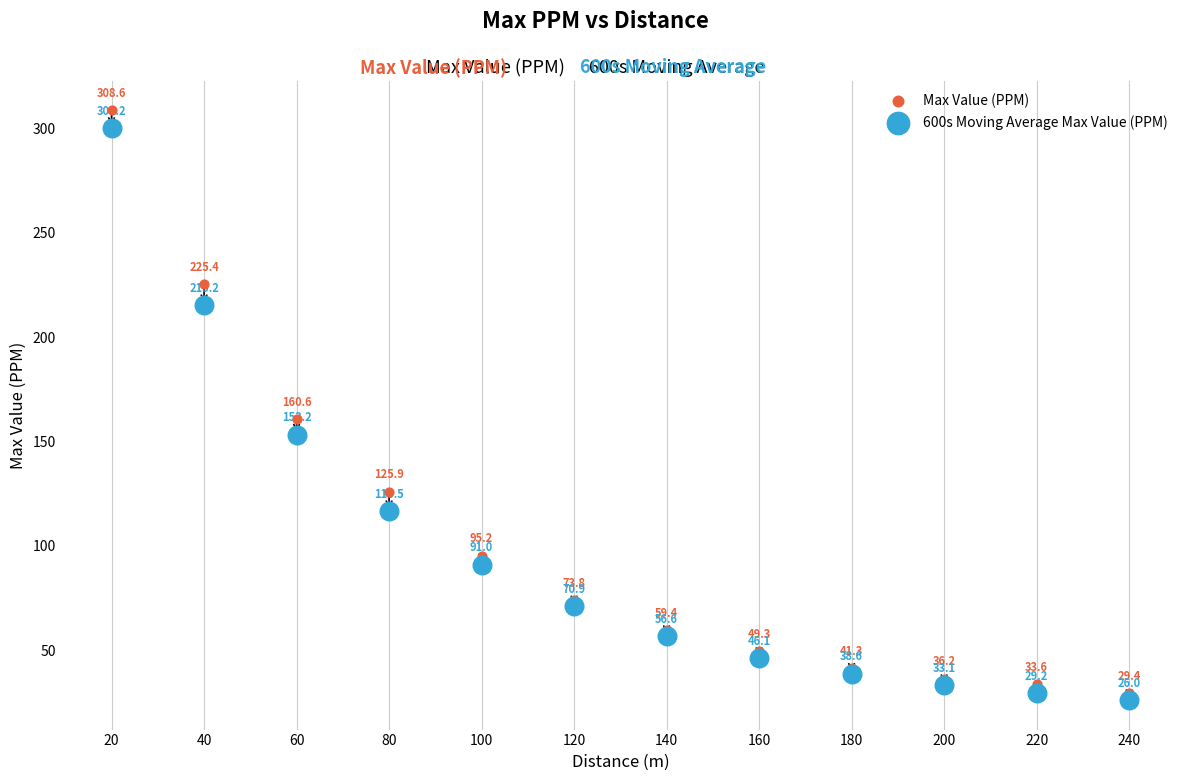

In the 600s Moving Average Max Value (PPM) series, what Y value is closest to 163?

153.2